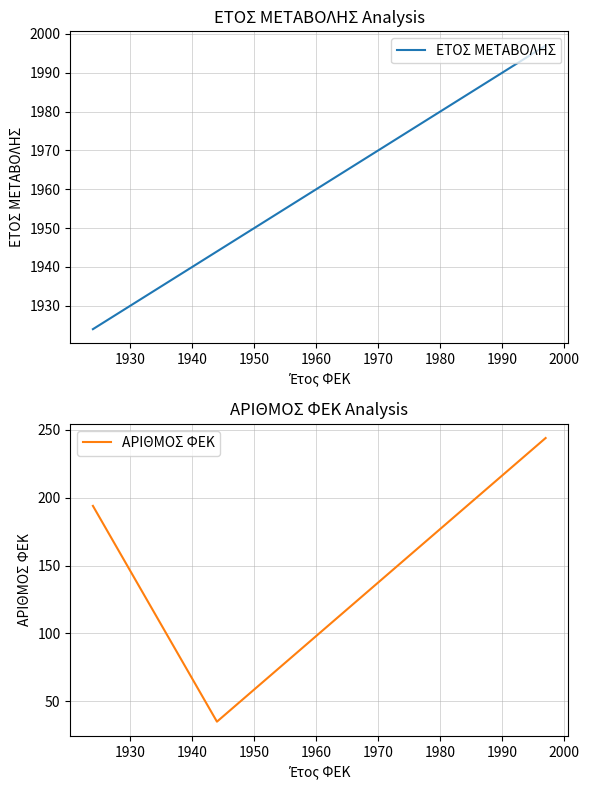

Count the number of categories in the chart.

4